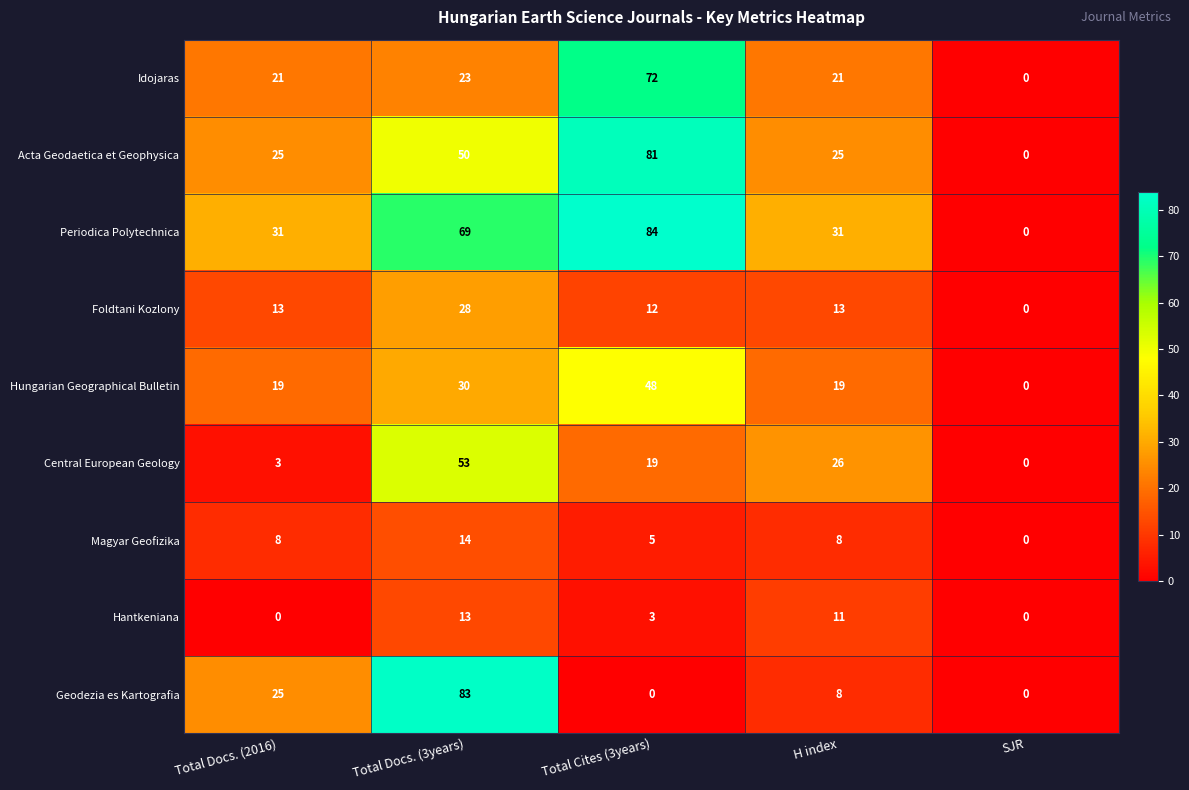

How many categories are shown in the chart?

5